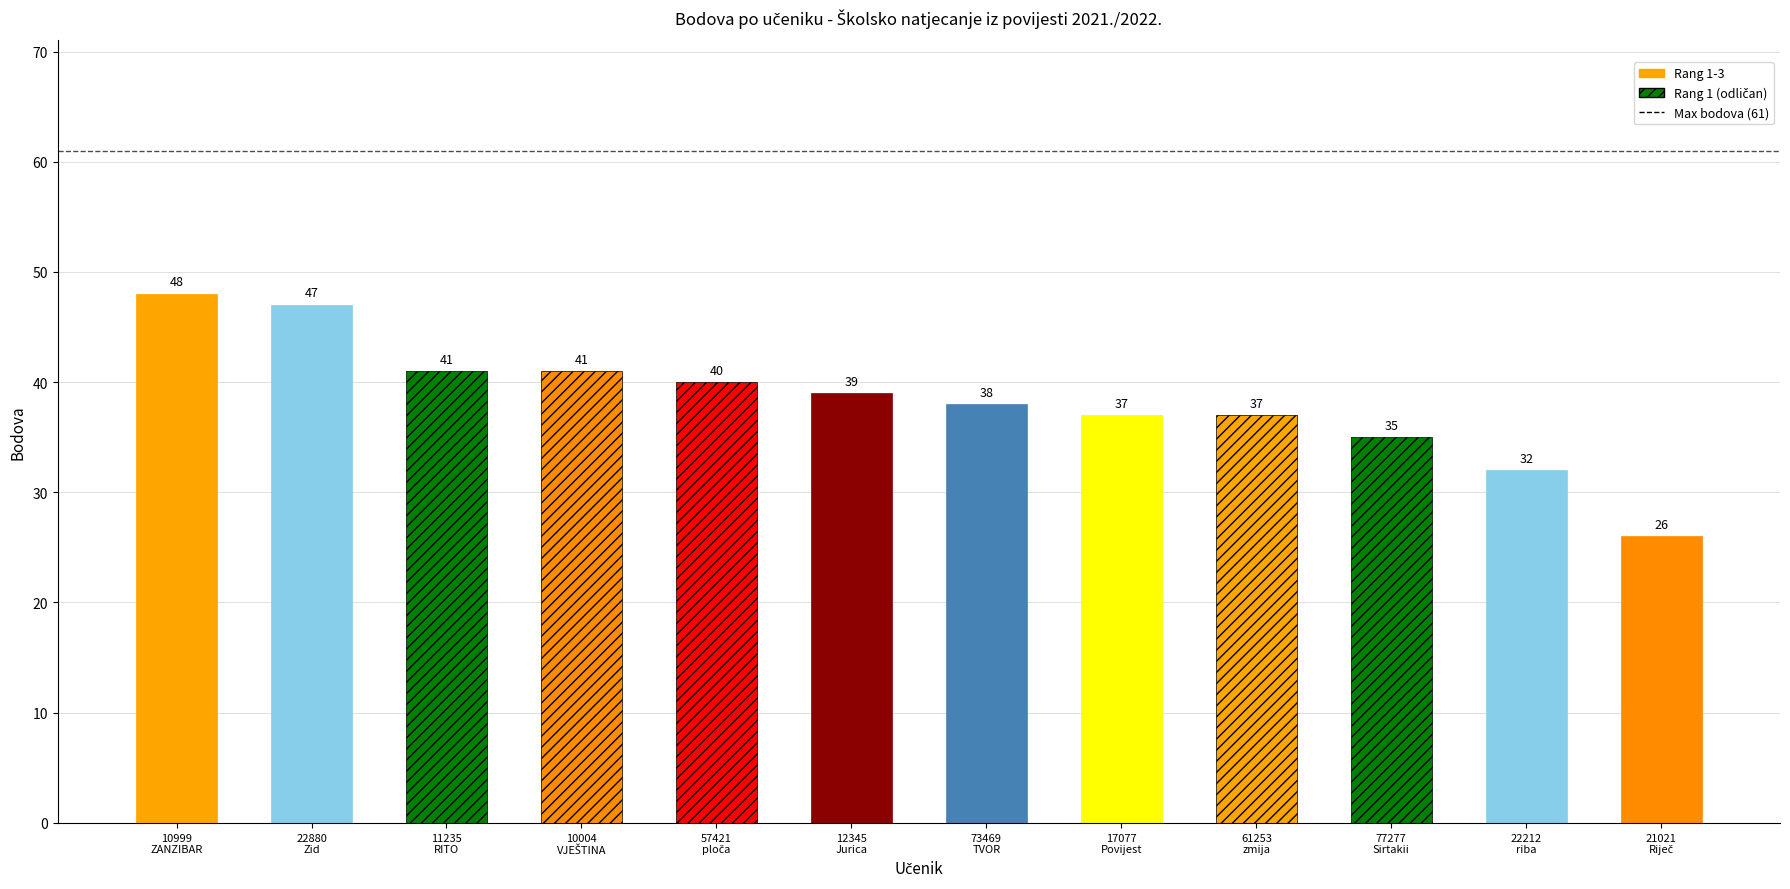

List the labels in order of value, smallest first.

21021 Riječ, 22212 riba, 77277 Sirtakii, 17077 Povijest, 61253 zmija, 73469 TVOR, 12345 Jurica, 57421 ploča, 11235 RITO, 10004 VJEŠTINA, 22880 Zid, 10999 ZANZIBAR